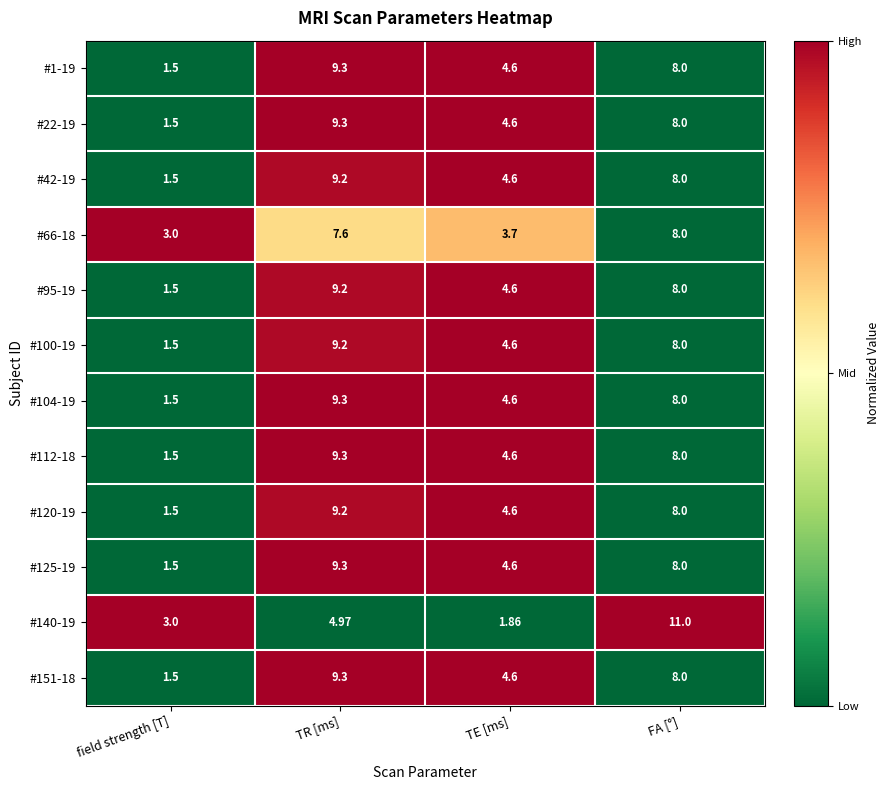

Rank the categories by #140-19 value from highest to lowest.

FA [°], TR [ms], field strength [T], TE [ms]